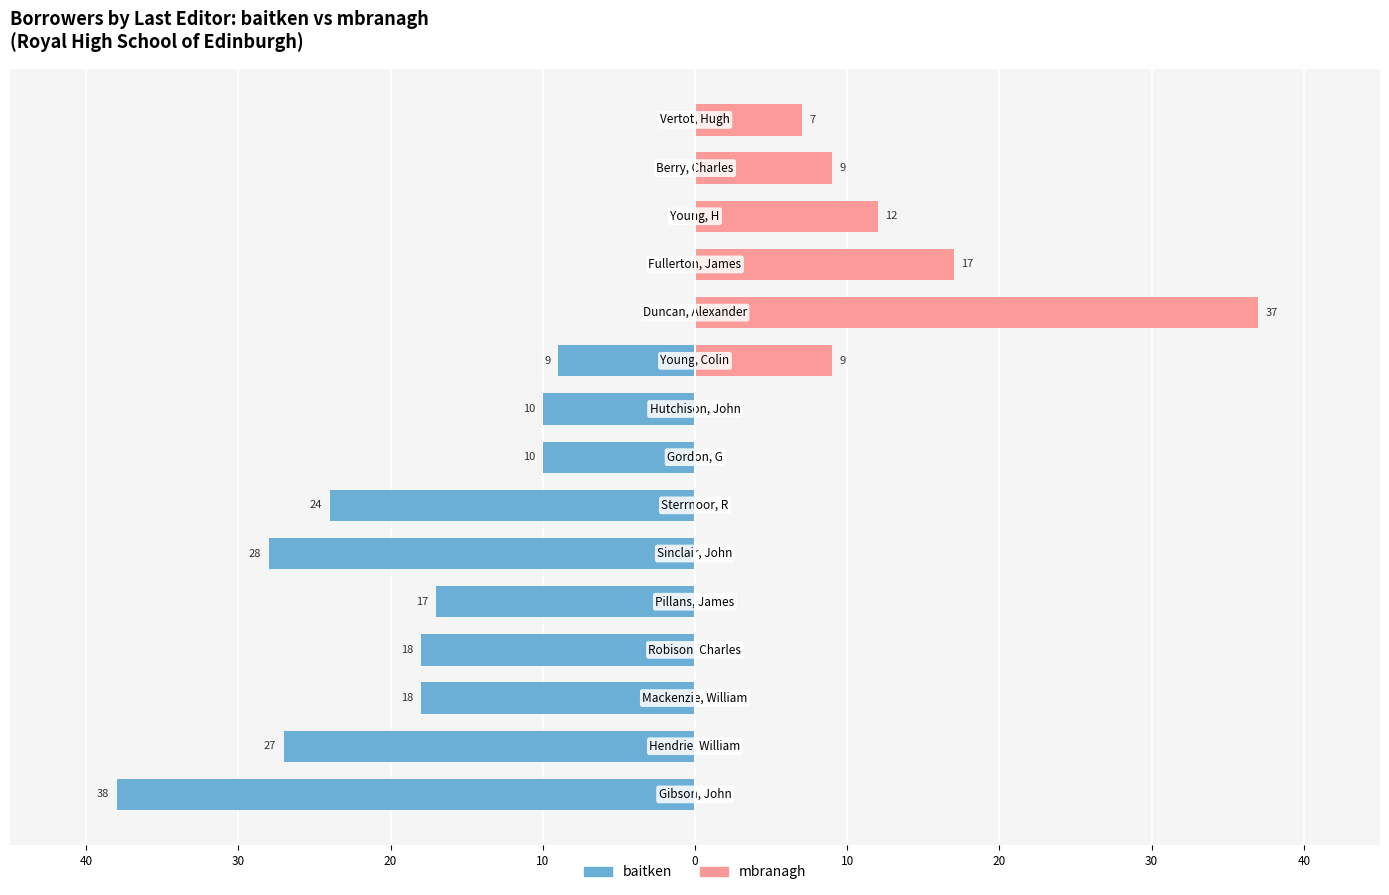

How many negative values does the baitken series have?

10